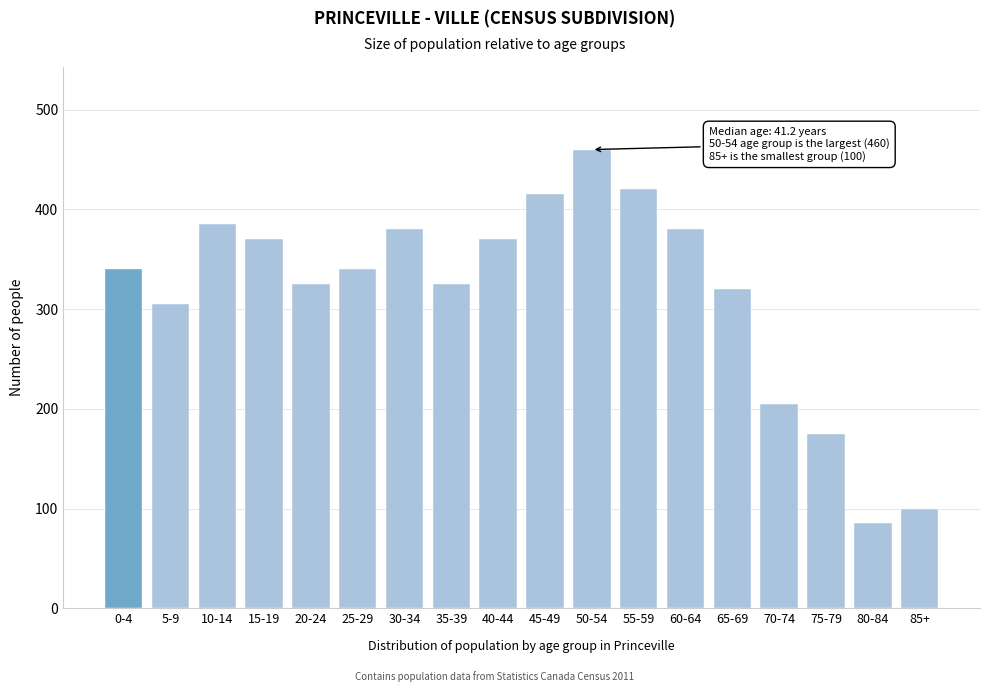

Reading left to right, extract all data points from this chart.

0-4=340	5-9=305	10-14=385	15-19=370	20-24=325	25-29=340	30-34=380	35-39=325	40-44=370	45-49=415	50-54=460	55-59=420	60-64=380	65-69=320	70-74=205	75-79=175	80-84=85	85+=100